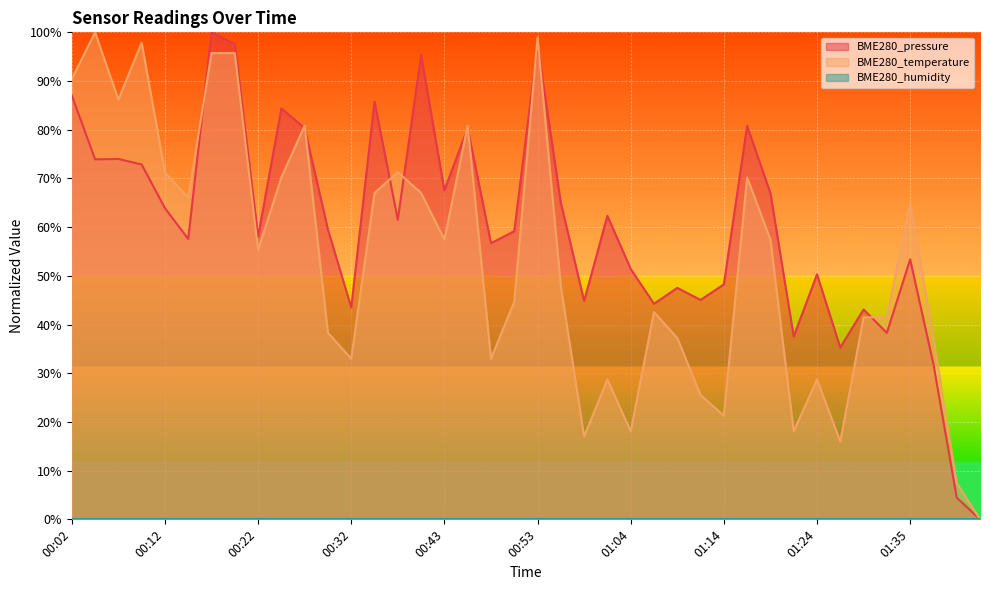

Which series has the largest range (max minus min)?

BME280_pressure